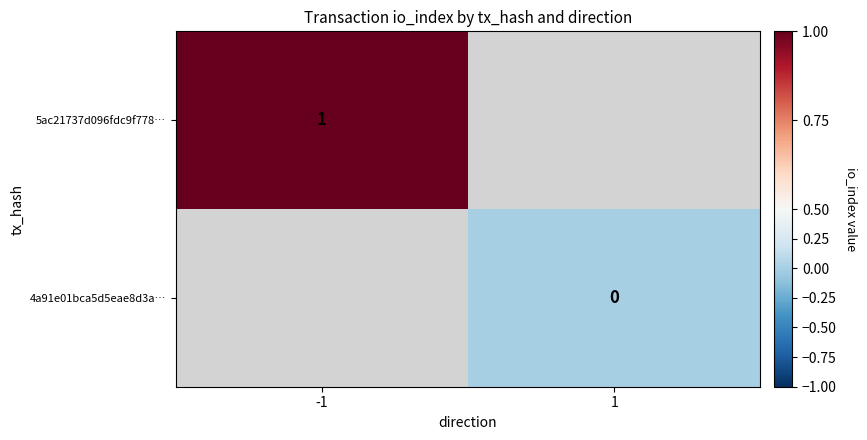

Is it true that 5ac21737d096fdc9f778… equals 1 at -1?

True